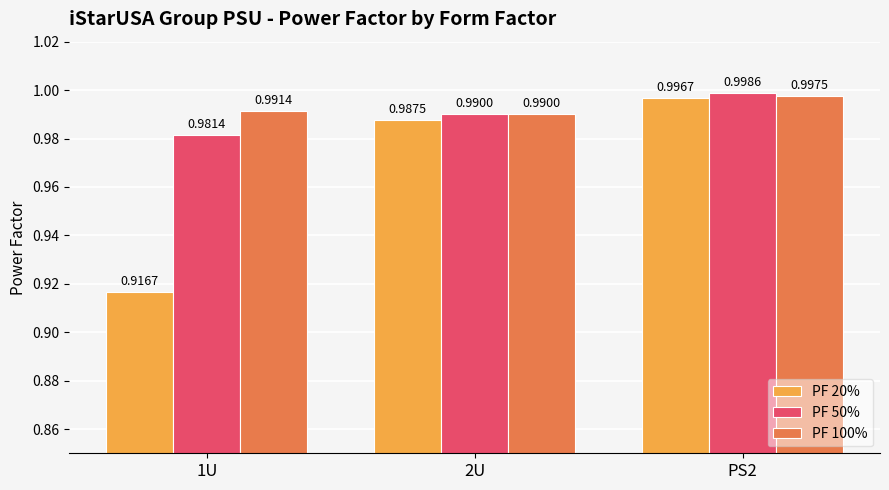

What are all the series names shown in the legend?

PF 20%, PF 50%, PF 100%